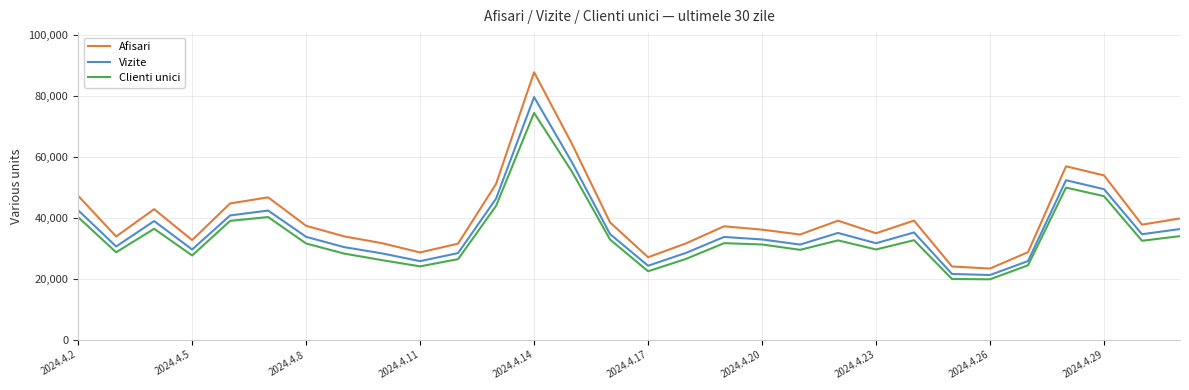

In Afisari, how many points are higher than both neighbors (excluding endpoints)?

7